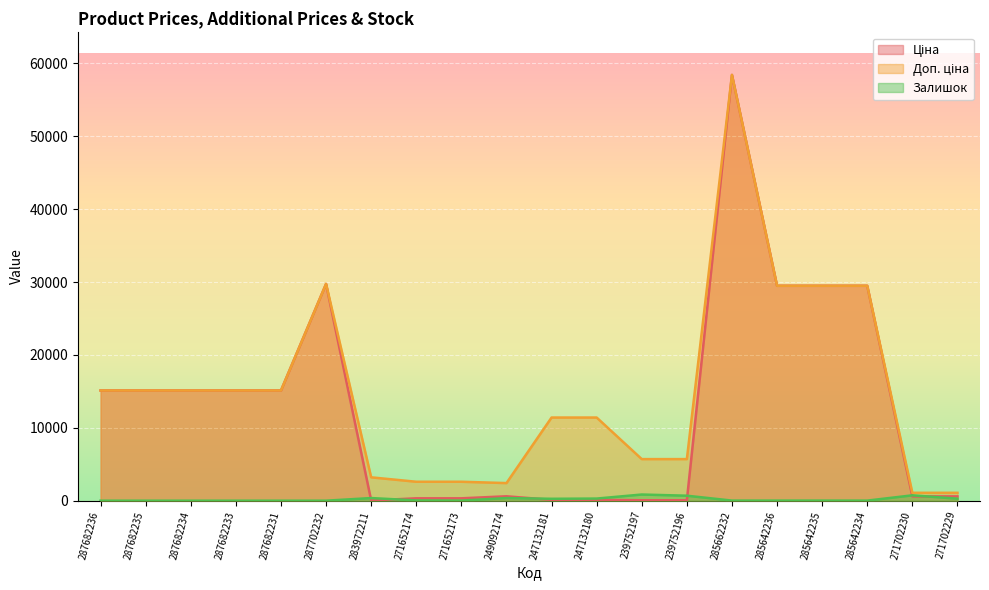

What is the maximum value shown in the chart?

58426.5